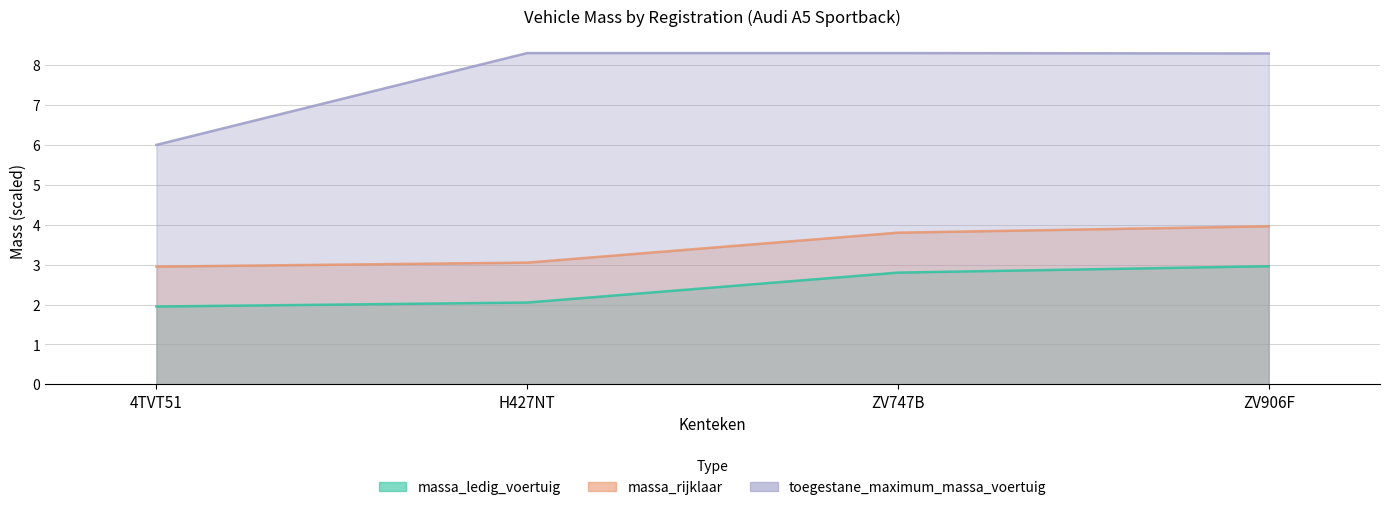

Between ZV747B and ZV906F, which series saw the biggest shift?

massa_ledig_voertuig